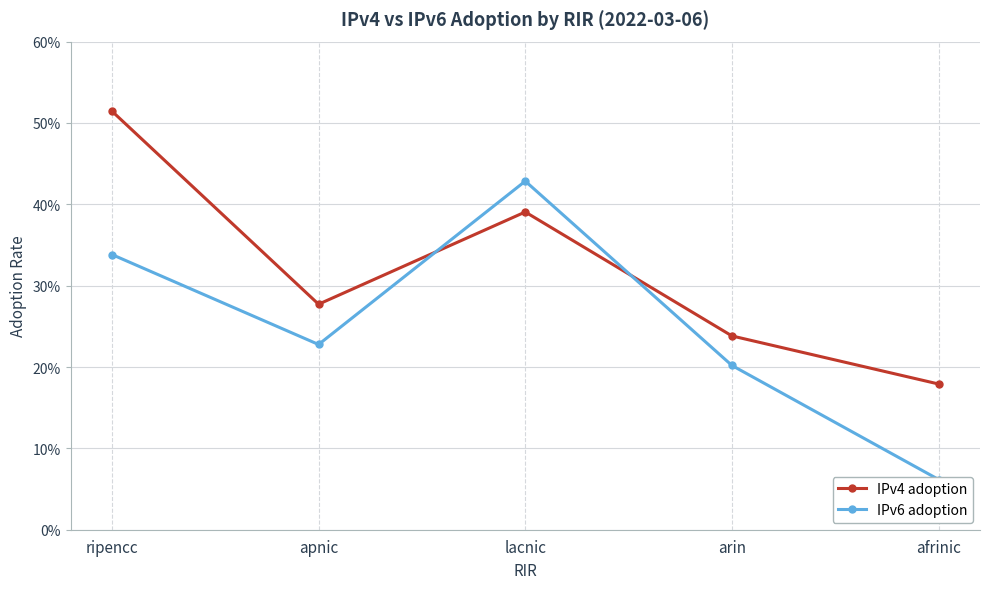

Reading left to right, what are all the values shown in this chart?

IPv4 adoption: ripencc=0.5	apnic=0.3	lacnic=0.4	arin=0.2	afrinic=0.2
IPv6 adoption: ripencc=0.3	apnic=0.2	lacnic=0.4	arin=0.2	afrinic=0.1